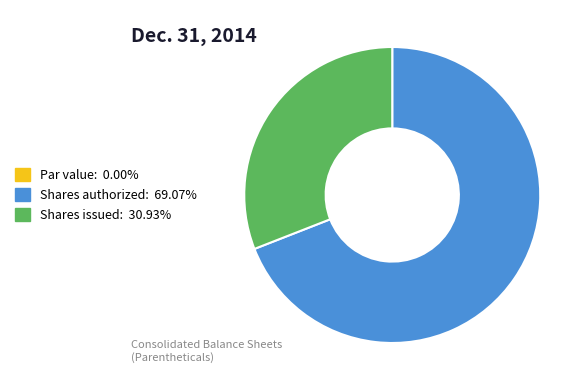

Is there any slice that represents more than half of the pie?

Yes